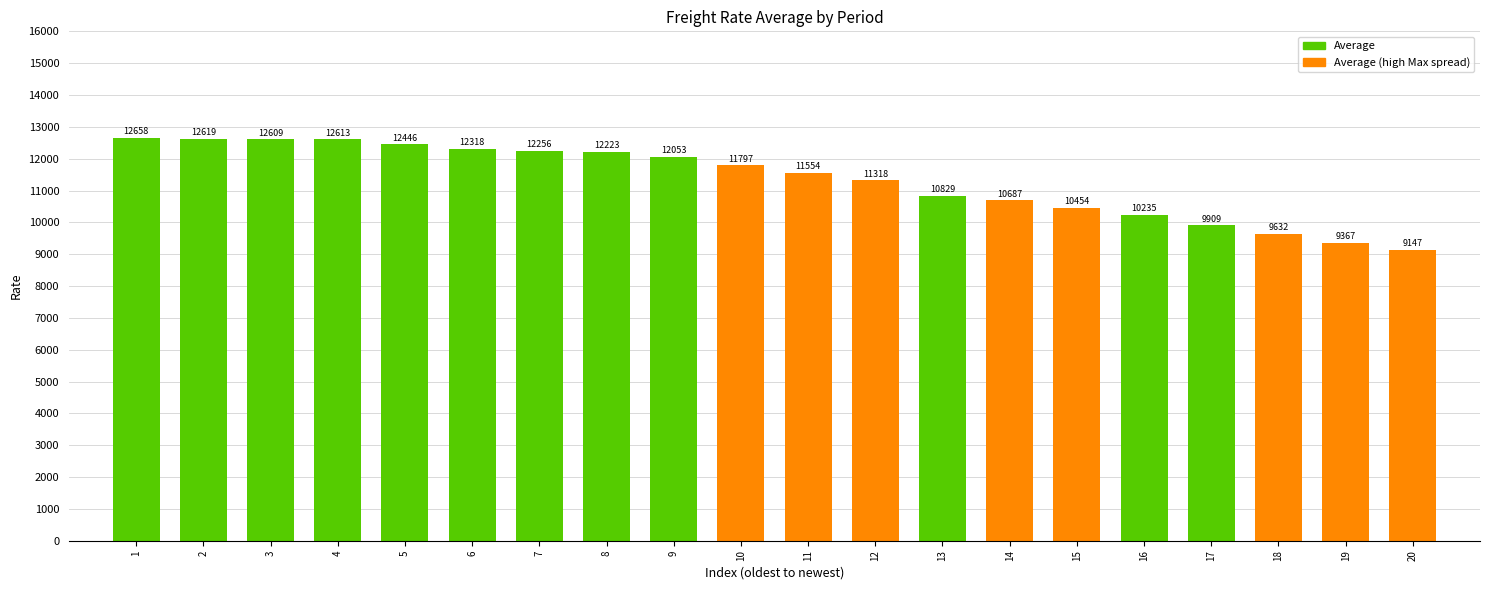

How many distinct data groups are displayed?

1